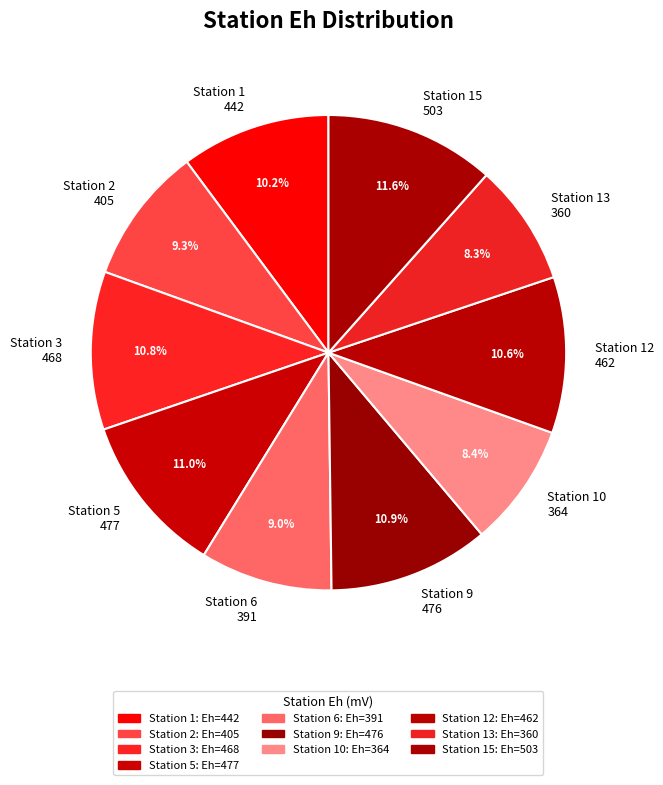

What is the ratio of the value at Station 15 503 to the value at Station 3 468?

1.1